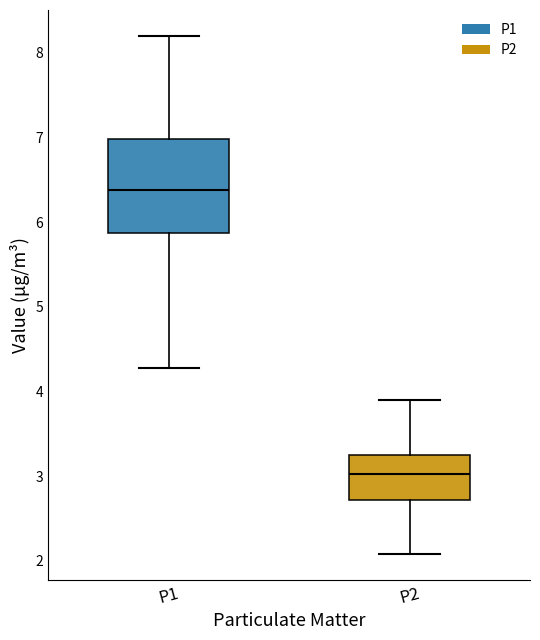

Where does the median line of the box for P2 sit on the y-axis? The values are not printed on the chart, so give them approximately, as read against the axis.

3.0